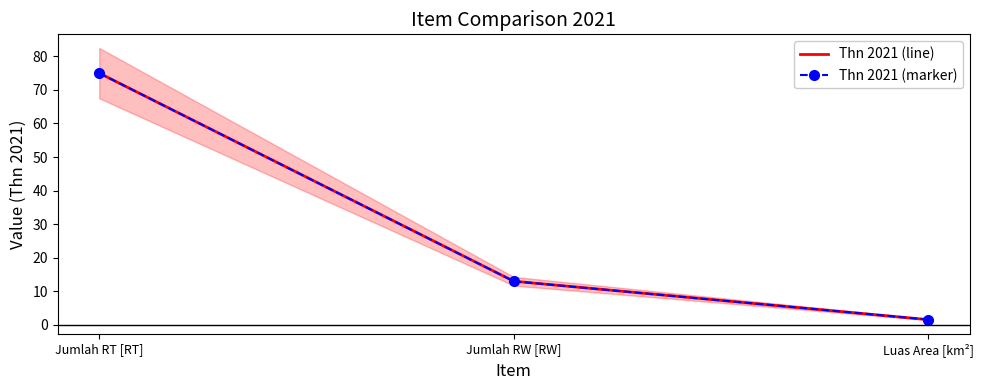

At Luas Area [km²], list the series in order from smallest to largest.

Thn 2021 (line), Thn 2021 (marker)